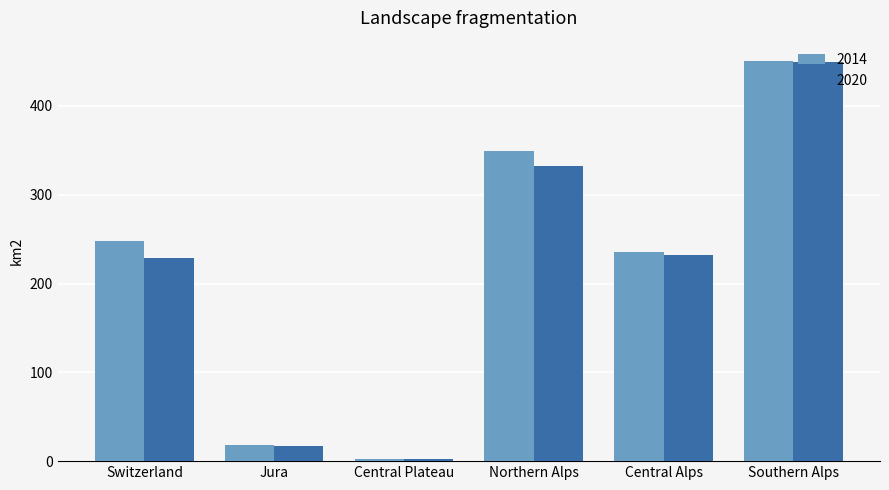

Read the 2014 value at Jura.

18.4